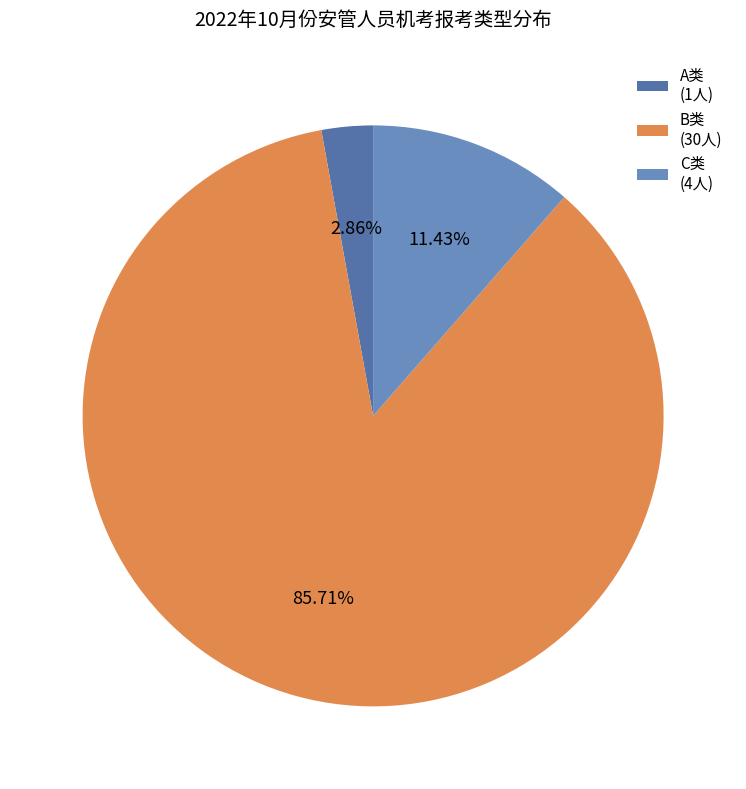

To the nearest percent, what is the average slice percentage?

33%